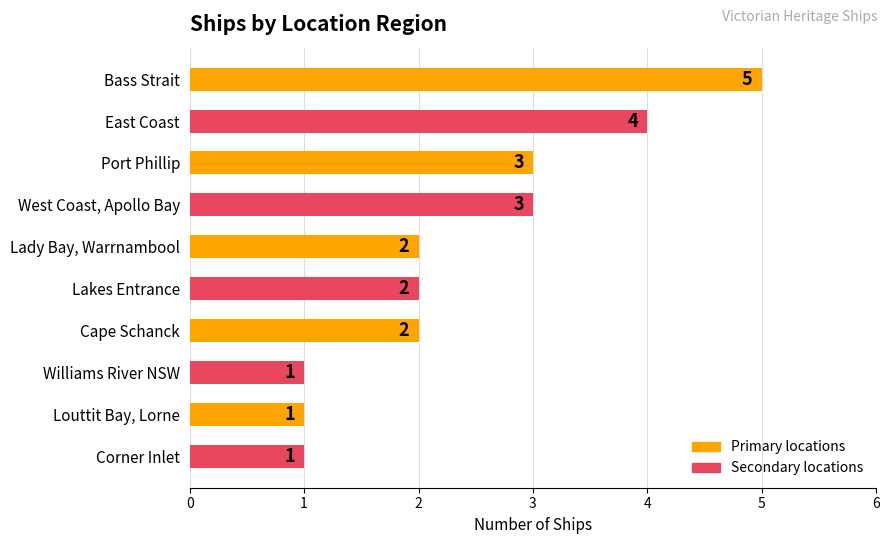

What is the difference between the maximum and minimum values?

4